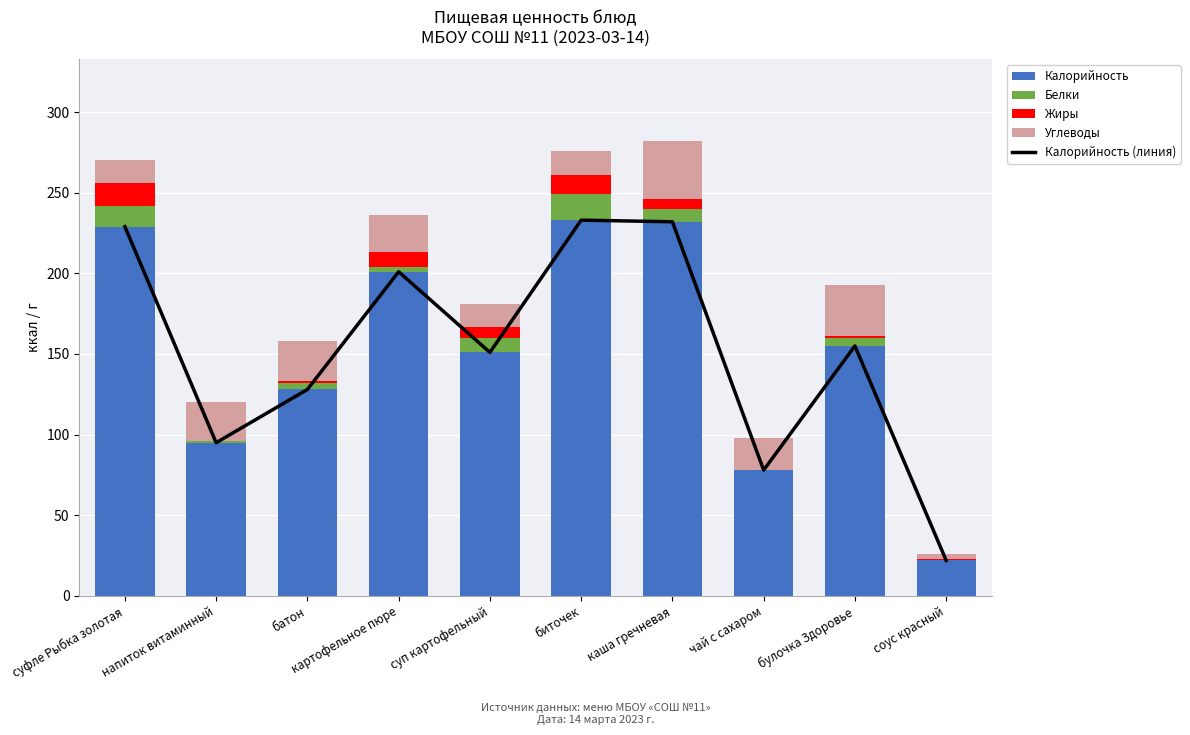

Where does the Жиры series first go above 6?

суфле Рыбка золотая